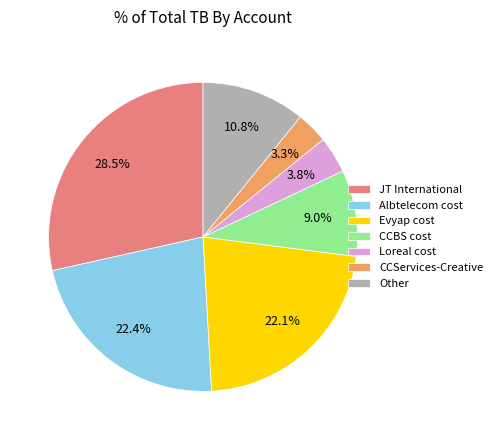

Does any single category account for the majority?

No